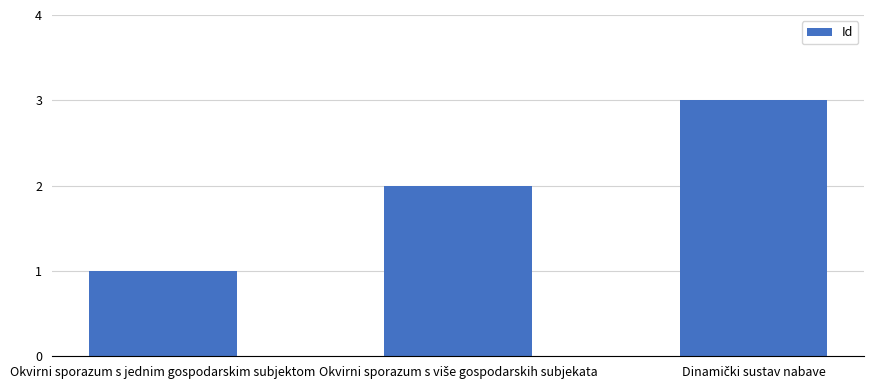

What is the maximum value shown in the chart?

3